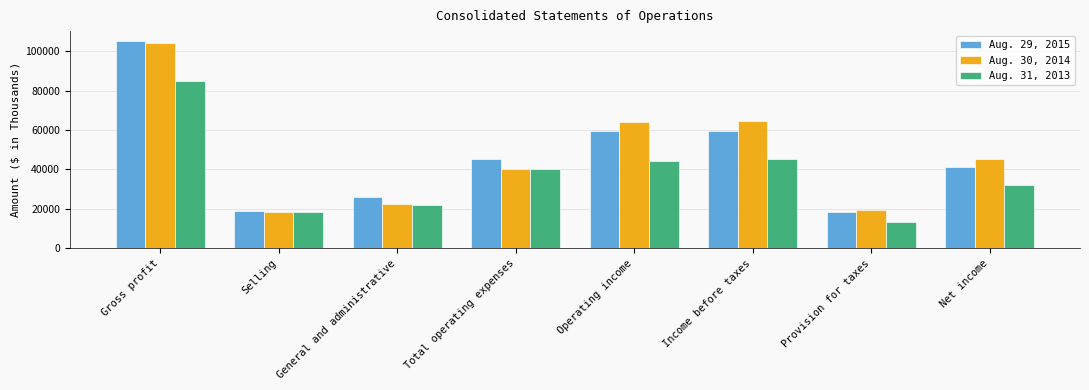

Between Total operating expenses and Net income, which series saw the biggest shift?

Aug. 31, 2013